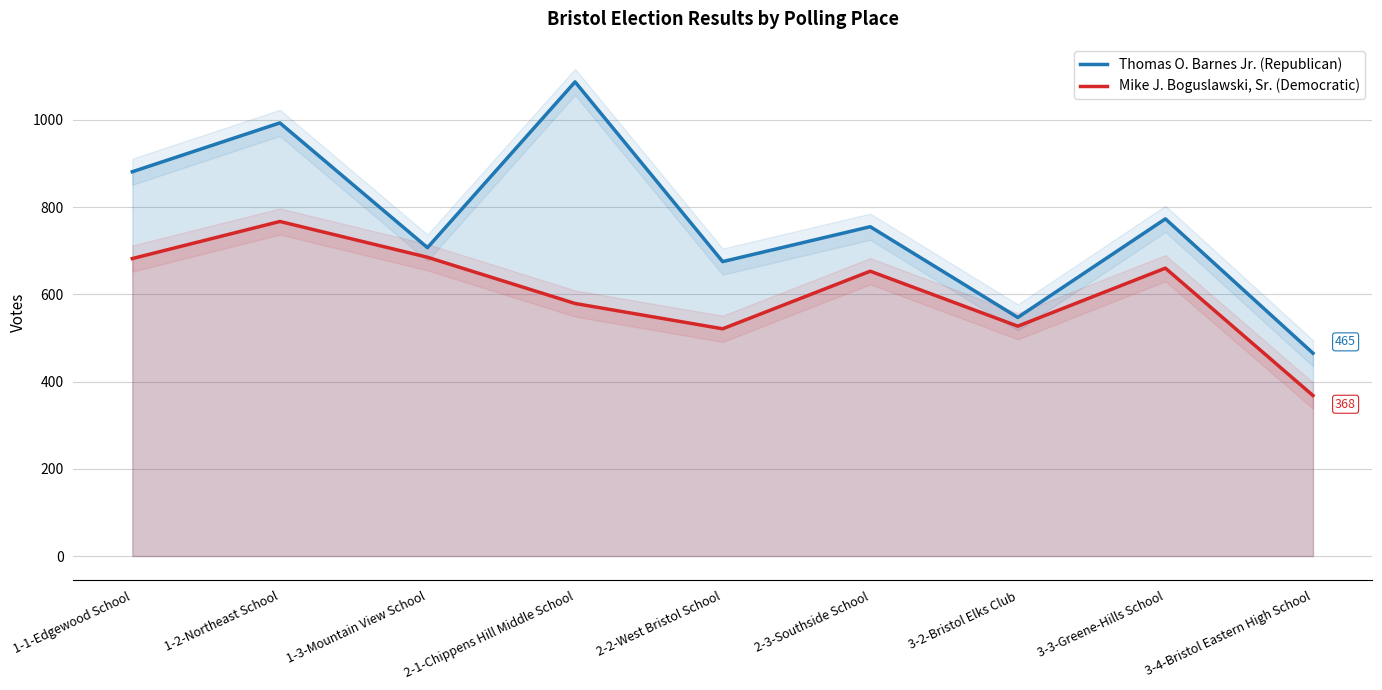

Reading left to right, what are all the values shown in this chart?

Thomas O. Barnes Jr. (Republican): 881	993	707	1087	675	755	547	773	465
Mike J. Boguslawski, Sr. (Democratic): 682	767	685	579	521	653	527	660	368